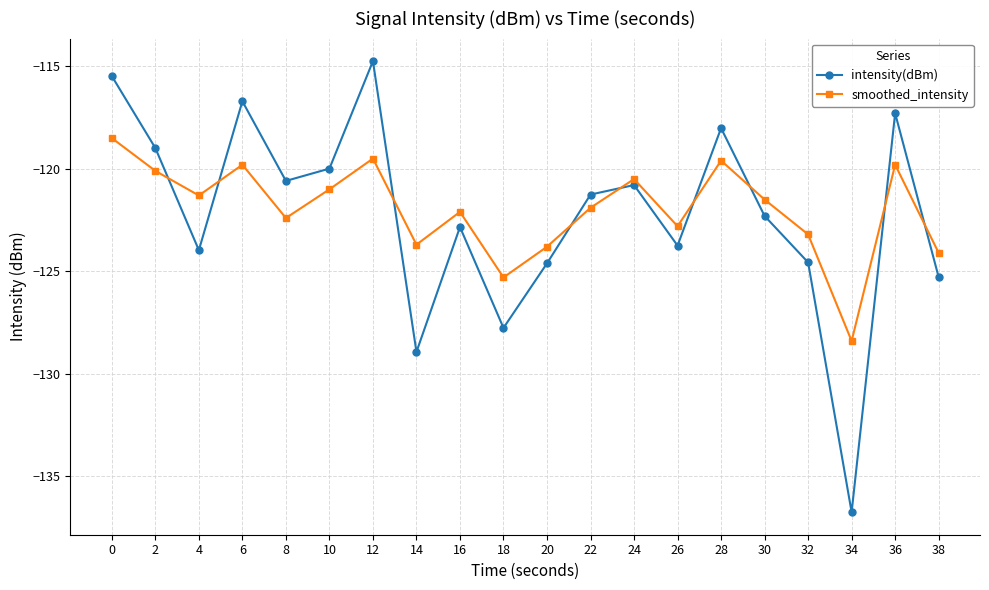

Which category has the highest value in the intensity(dBm) series?

12